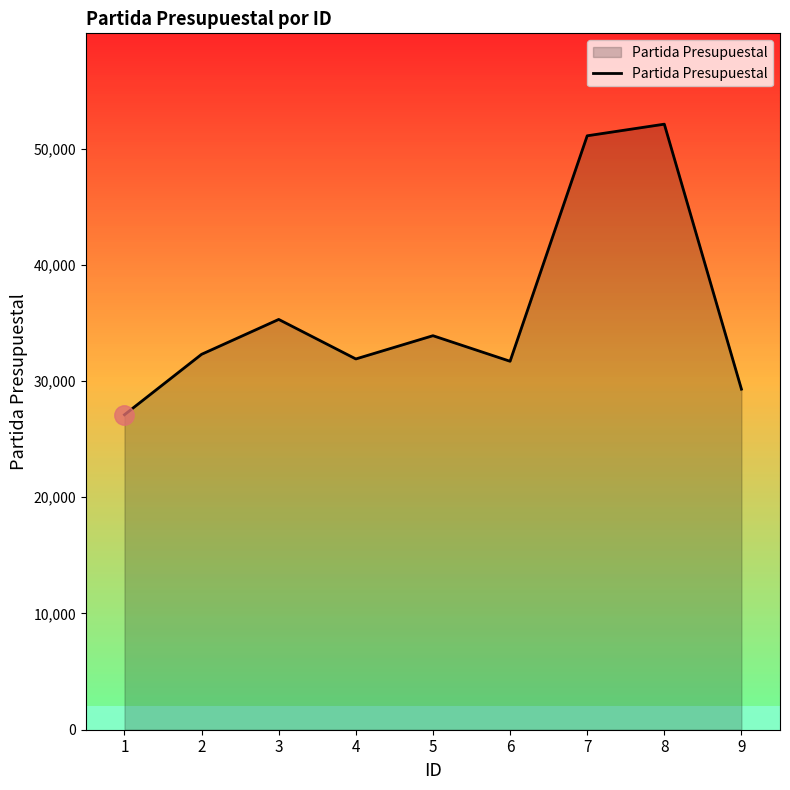

What is the difference between the second highest and minimum values?

24000